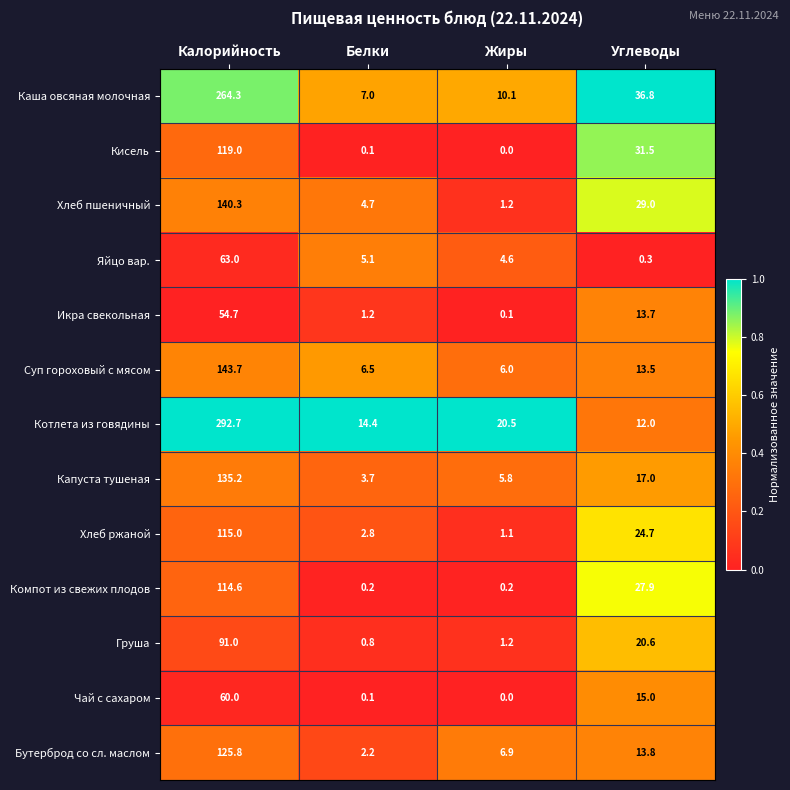

At how many categories does at least one series exceed 0?

4